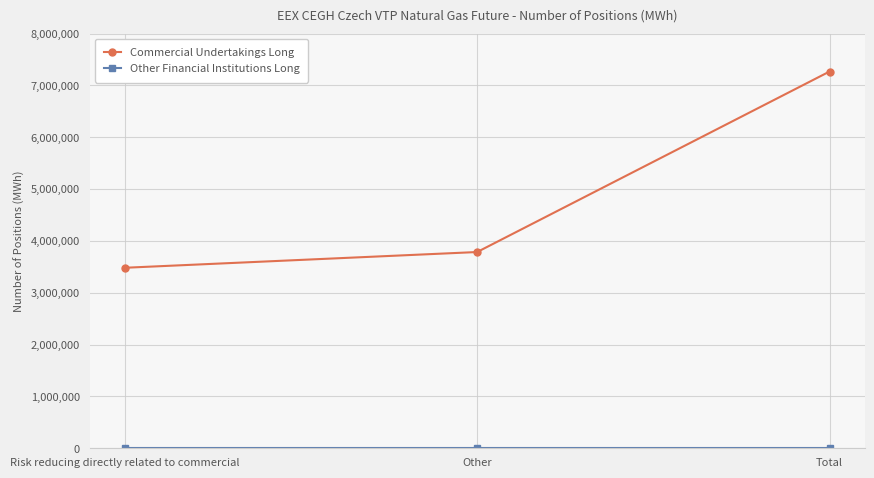

At which category does the chart reach its peak across all series?

Total